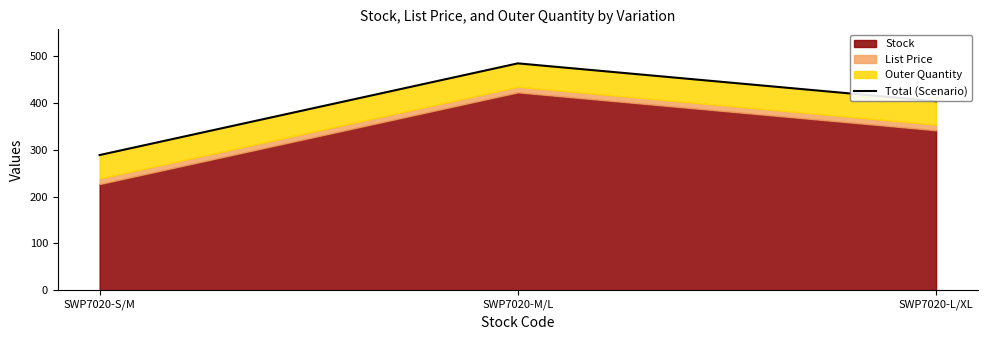

Reading left to right, transcribe all the data shown in this chart.

288.9	484.9	403.9